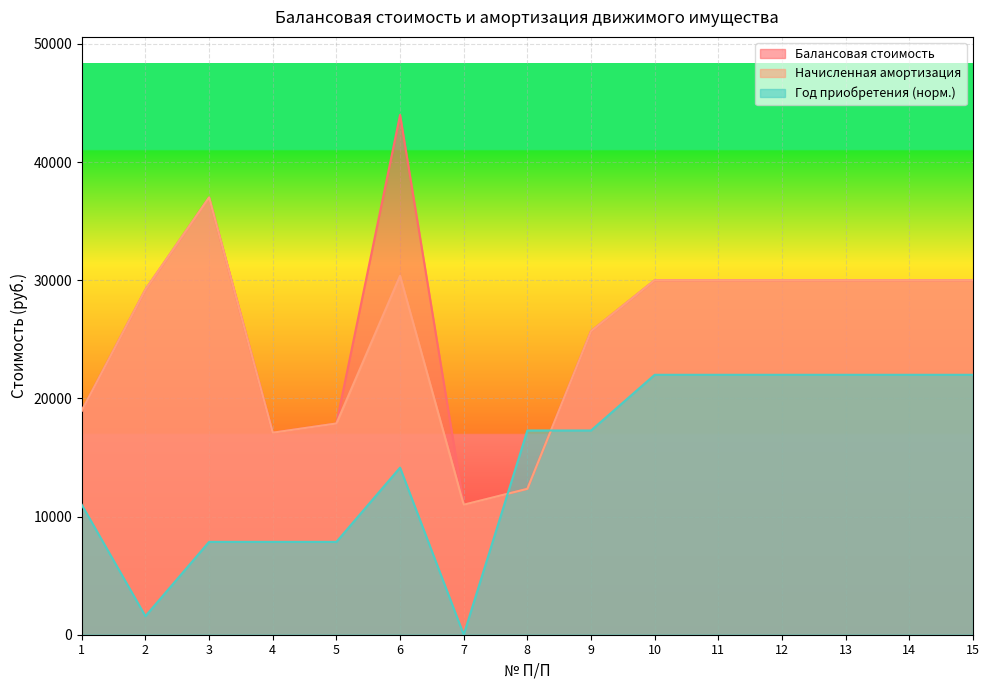

Which has a higher value, 5 or 7?

5